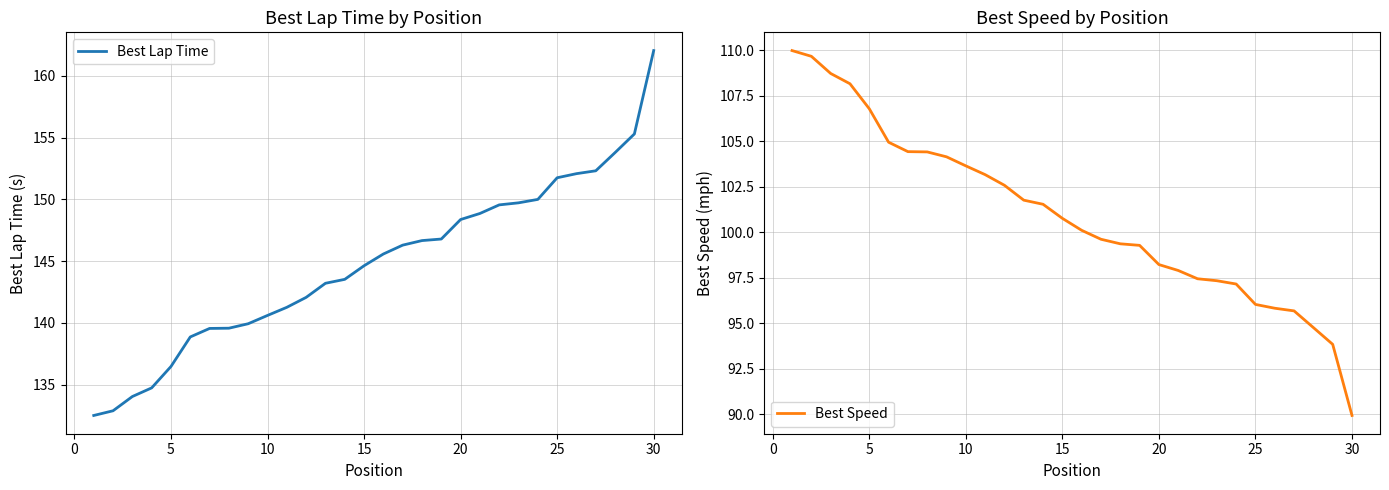

True or false: Best Lap Time and Best Speed cross at least once.

False